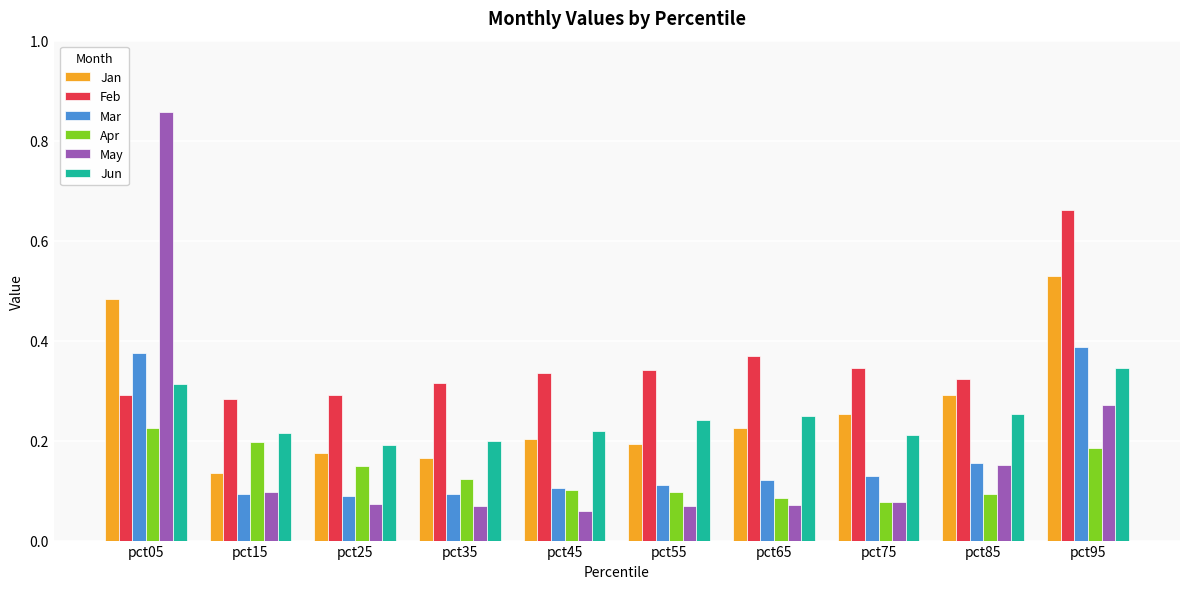

Which series has the largest range (max minus min)?

May